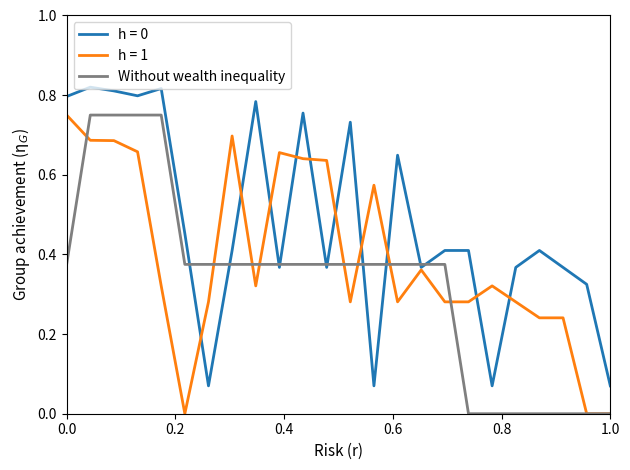

Which series has the largest total across all categories?

h = 0